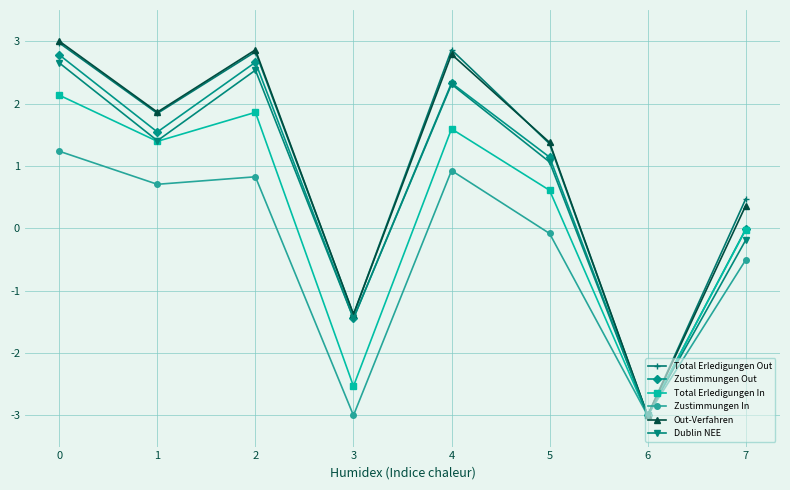

Is the value of Total Erledigungen Out at 6 greater than the value of Total Erledigungen In at 1?

No